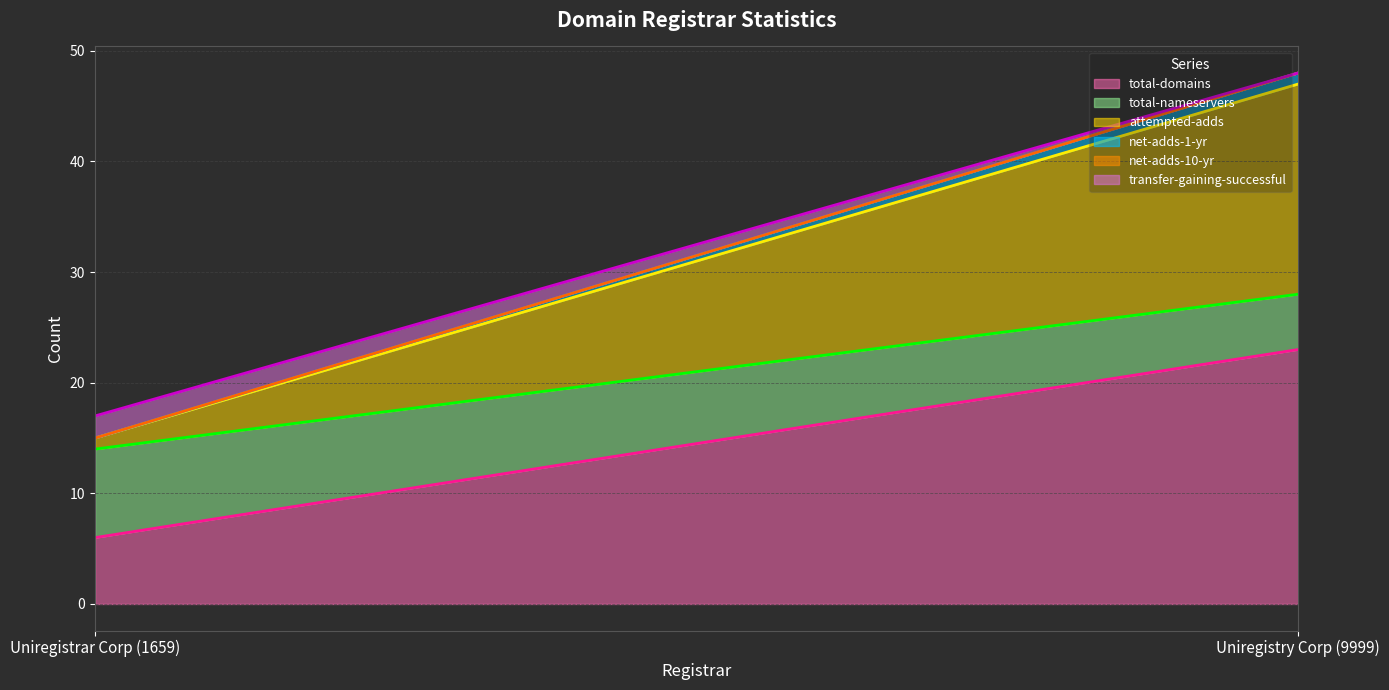

What value does the total-domains series have at Uniregistrar Corp (1659), to the nearest 10?

10